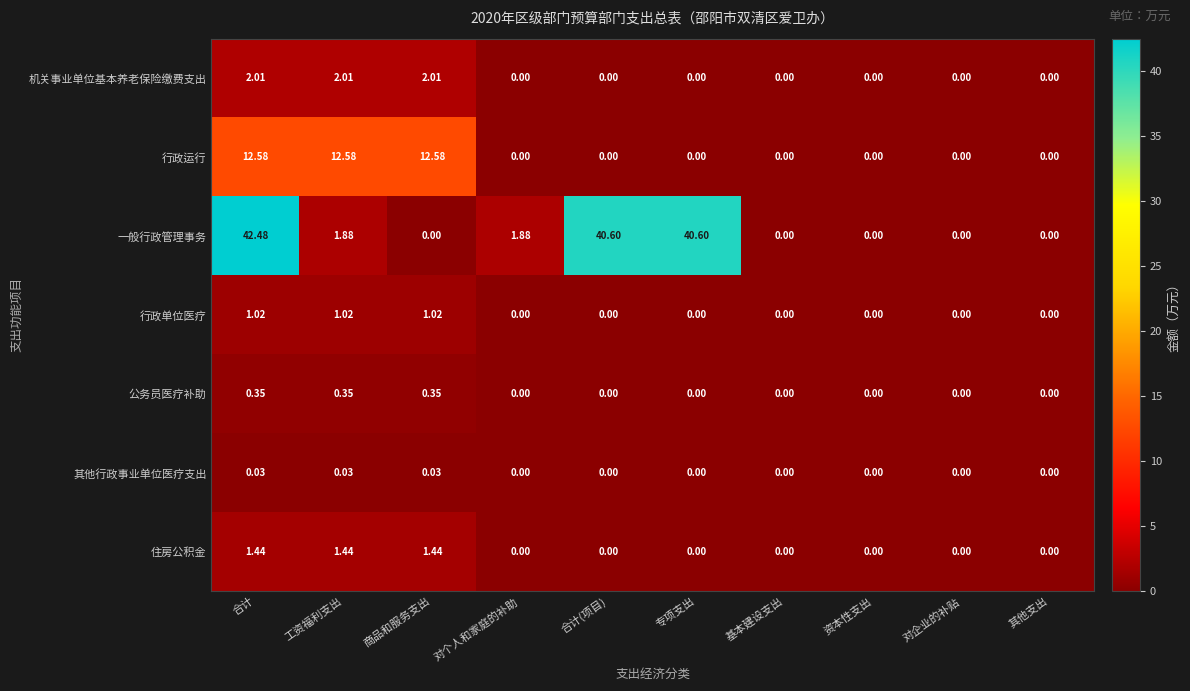

Between 对个人和家庭的补助 and 基本建设支出, which series saw the biggest shift?

一般行政管理事务